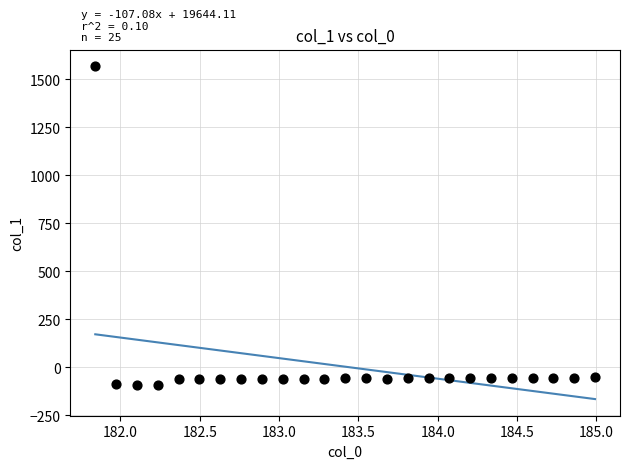

What is the range of X values (max minus min)?

3.1